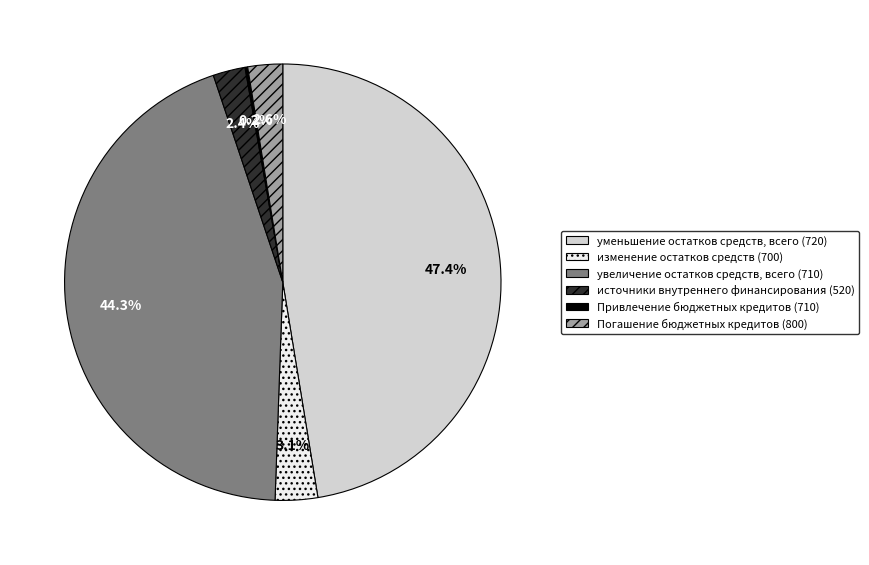

True or false: увеличение остатков средств, всего (710) accounts for 44% of the total.

True